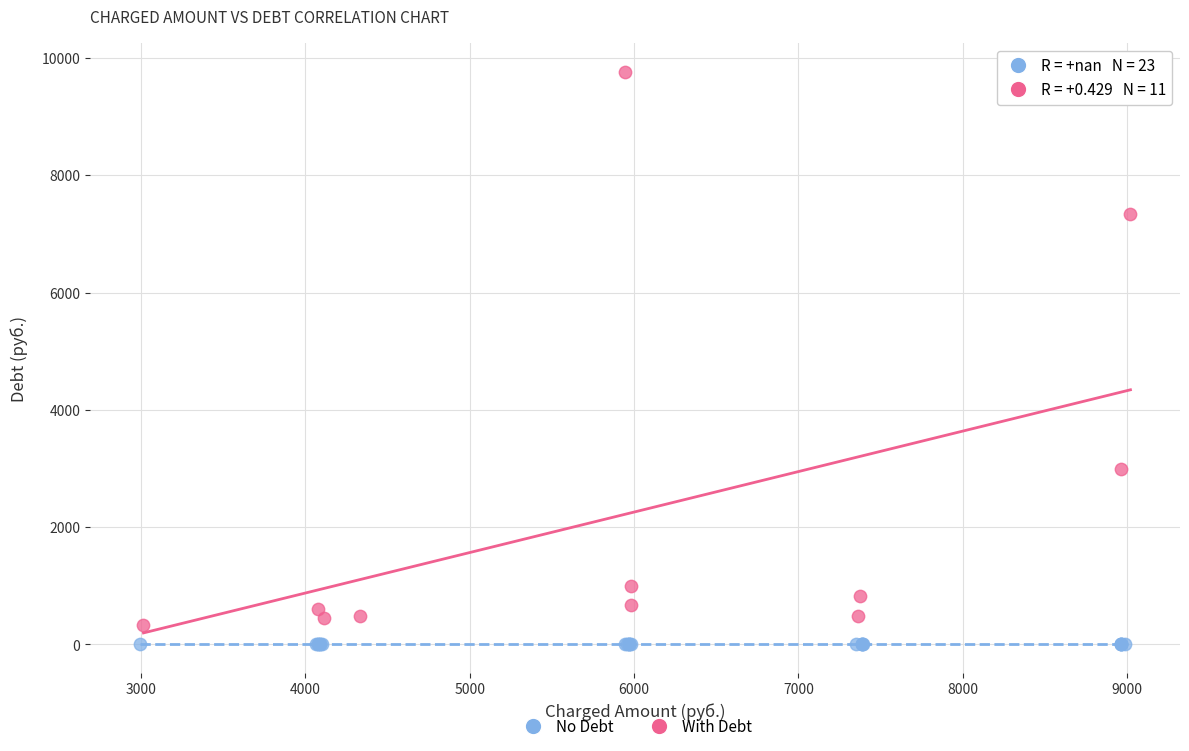

What are all the series names shown in the legend?

No Debt, With Debt